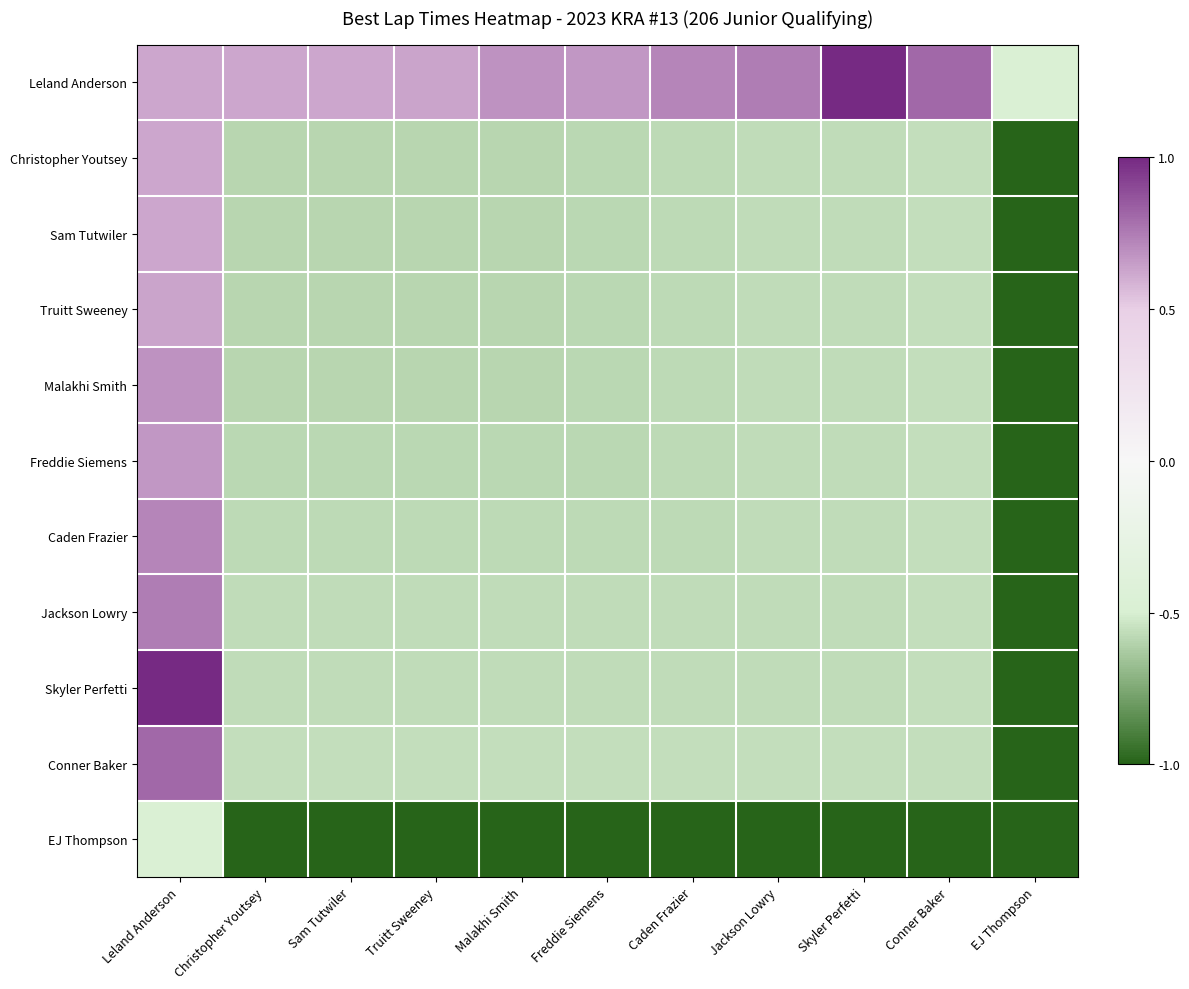

Reading left to right, extract all data points from this chart.

Leland Anderson: Leland Anderson=0.6	Christopher Youtsey=0.6	Sam Tutwiler=0.6	Truitt Sweeney=0.6	Malakhi Smith=0.7	Freddie Siemens=0.7	Caden Frazier=0.7	Jackson Lowry=0.7	Skyler Perfetti=1.0	Conner Baker=0.8	EJ Thompson=-0.5
Christopher Youtsey: Leland Anderson=0.6	Christopher Youtsey=-0.6	Sam Tutwiler=-0.6	Truitt Sweeney=-0.6	Malakhi Smith=-0.6	Freddie Siemens=-0.6	Caden Frazier=-0.6	Jackson Lowry=-0.6	Skyler Perfetti=-0.6	Conner Baker=-0.6	EJ Thompson=-1.0
Sam Tutwiler: Leland Anderson=0.6	Christopher Youtsey=-0.6	Sam Tutwiler=-0.6	Truitt Sweeney=-0.6	Malakhi Smith=-0.6	Freddie Siemens=-0.6	Caden Frazier=-0.6	Jackson Lowry=-0.6	Skyler Perfetti=-0.6	Conner Baker=-0.6	EJ Thompson=-1.0
Truitt Sweeney: Leland Anderson=0.6	Christopher Youtsey=-0.6	Sam Tutwiler=-0.6	Truitt Sweeney=-0.6	Malakhi Smith=-0.6	Freddie Siemens=-0.6	Caden Frazier=-0.6	Jackson Lowry=-0.6	Skyler Perfetti=-0.6	Conner Baker=-0.6	EJ Thompson=-1.0
Malakhi Smith: Leland Anderson=0.7	Christopher Youtsey=-0.6	Sam Tutwiler=-0.6	Truitt Sweeney=-0.6	Malakhi Smith=-0.6	Freddie Siemens=-0.6	Caden Frazier=-0.6	Jackson Lowry=-0.6	Skyler Perfetti=-0.6	Conner Baker=-0.6	EJ Thompson=-1.0
Freddie Siemens: Leland Anderson=0.7	Christopher Youtsey=-0.6	Sam Tutwiler=-0.6	Truitt Sweeney=-0.6	Malakhi Smith=-0.6	Freddie Siemens=-0.6	Caden Frazier=-0.6	Jackson Lowry=-0.6	Skyler Perfetti=-0.6	Conner Baker=-0.6	EJ Thompson=-1.0
Caden Frazier: Leland Anderson=0.7	Christopher Youtsey=-0.6	Sam Tutwiler=-0.6	Truitt Sweeney=-0.6	Malakhi Smith=-0.6	Freddie Siemens=-0.6	Caden Frazier=-0.6	Jackson Lowry=-0.6	Skyler Perfetti=-0.6	Conner Baker=-0.6	EJ Thompson=-1.0
Jackson Lowry: Leland Anderson=0.7	Christopher Youtsey=-0.6	Sam Tutwiler=-0.6	Truitt Sweeney=-0.6	Malakhi Smith=-0.6	Freddie Siemens=-0.6	Caden Frazier=-0.6	Jackson Lowry=-0.6	Skyler Perfetti=-0.6	Conner Baker=-0.6	EJ Thompson=-1.0
Skyler Perfetti: Leland Anderson=1.0	Christopher Youtsey=-0.6	Sam Tutwiler=-0.6	Truitt Sweeney=-0.6	Malakhi Smith=-0.6	Freddie Siemens=-0.6	Caden Frazier=-0.6	Jackson Lowry=-0.6	Skyler Perfetti=-0.6	Conner Baker=-0.6	EJ Thompson=-1.0
Conner Baker: Leland Anderson=0.8	Christopher Youtsey=-0.6	Sam Tutwiler=-0.6	Truitt Sweeney=-0.6	Malakhi Smith=-0.6	Freddie Siemens=-0.6	Caden Frazier=-0.6	Jackson Lowry=-0.6	Skyler Perfetti=-0.6	Conner Baker=-0.6	EJ Thompson=-1.0
EJ Thompson: Leland Anderson=-0.5	Christopher Youtsey=-1.0	Sam Tutwiler=-1.0	Truitt Sweeney=-1.0	Malakhi Smith=-1.0	Freddie Siemens=-1.0	Caden Frazier=-1.0	Jackson Lowry=-1.0	Skyler Perfetti=-1.0	Conner Baker=-1.0	EJ Thompson=-1.0